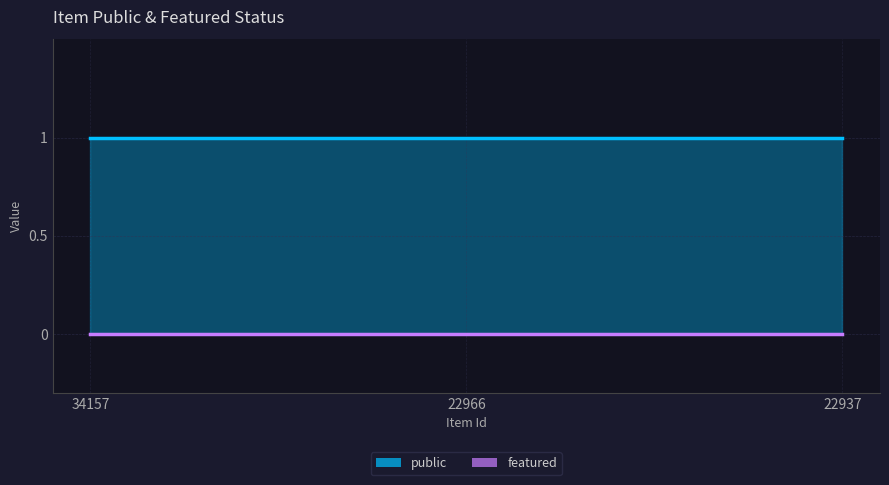

Between 22966 and 22937, which series saw the biggest shift?

public